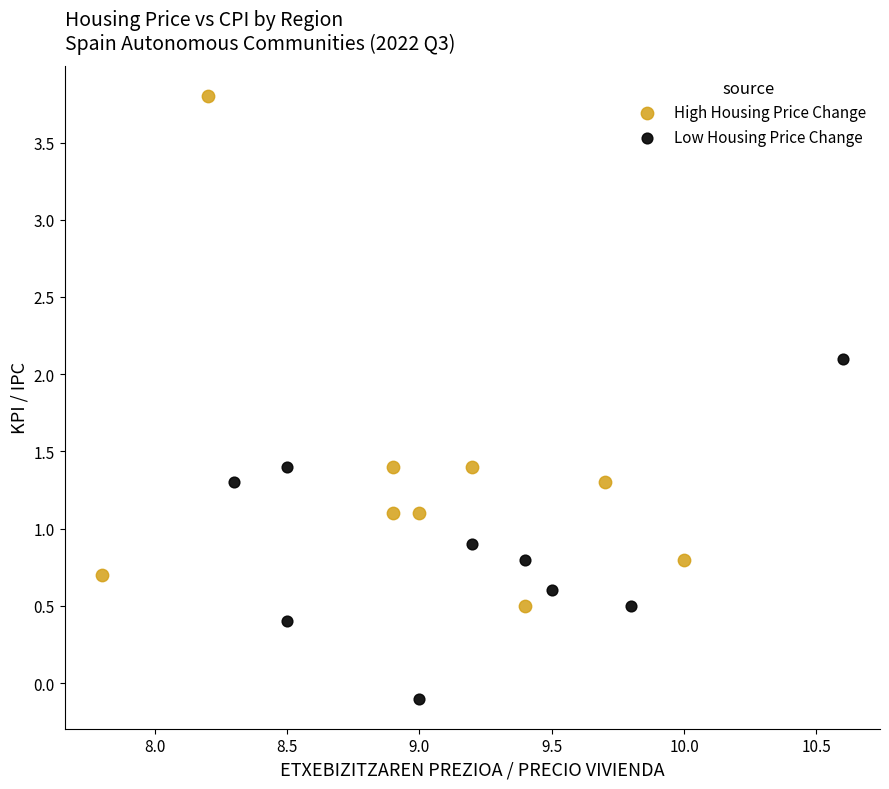

Which series contains the highest Y value?

High Housing Price Change